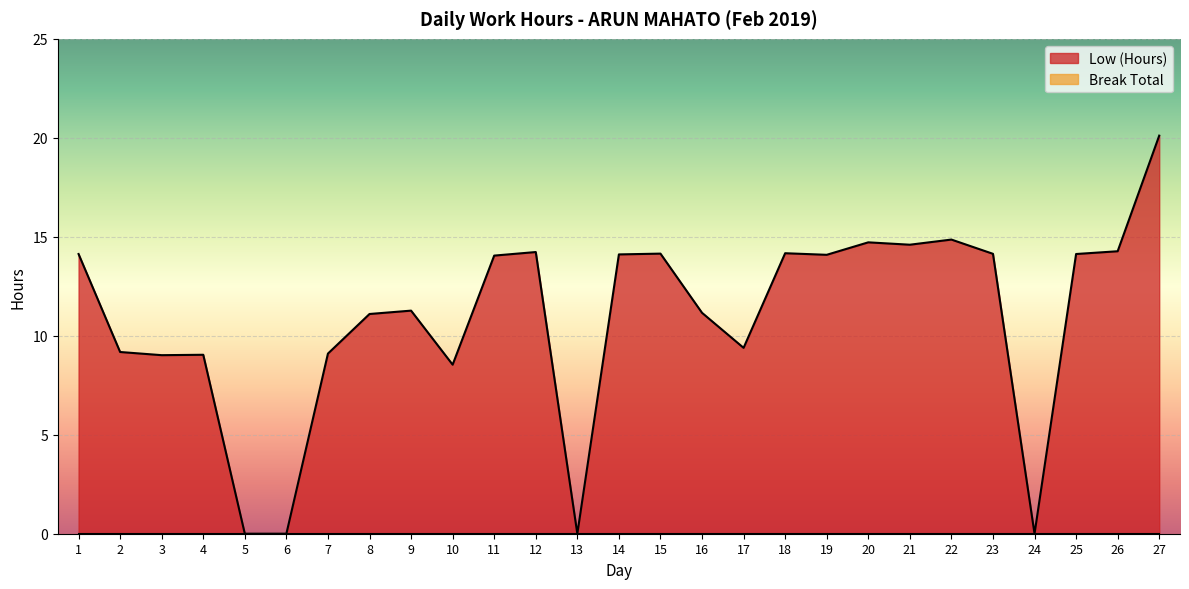

Approximately how many times larger is the value at 14 compared to 8?

1.3